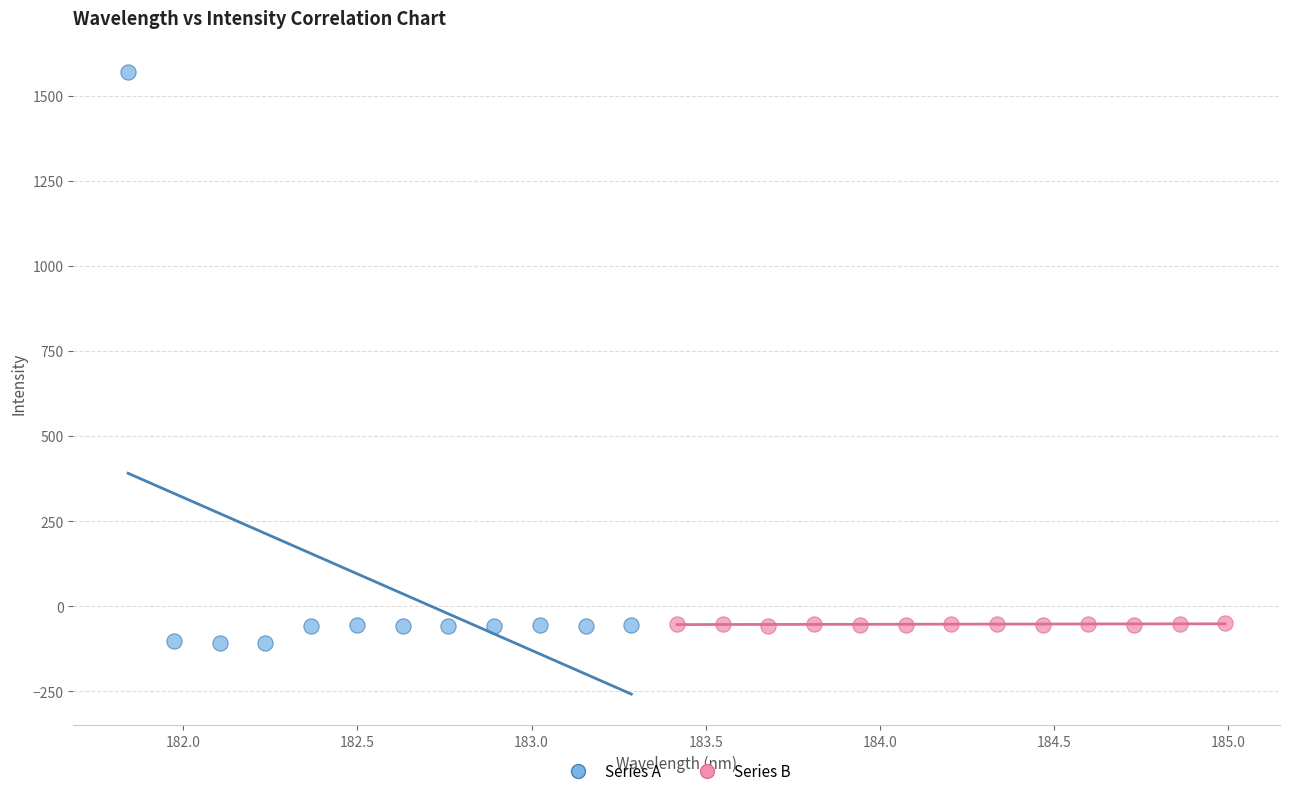

Which series reaches the minimum Y coordinate?

Series A